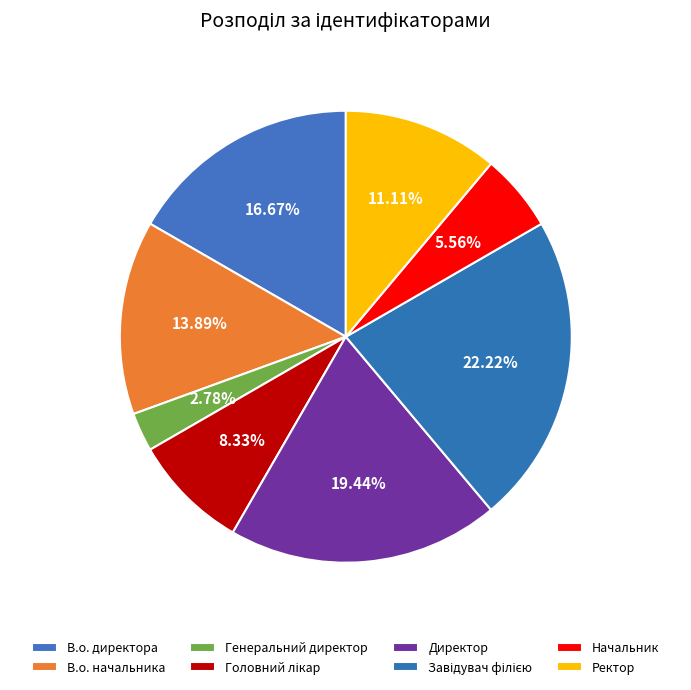

Between Начальник and Ректор, which is larger?

Ректор